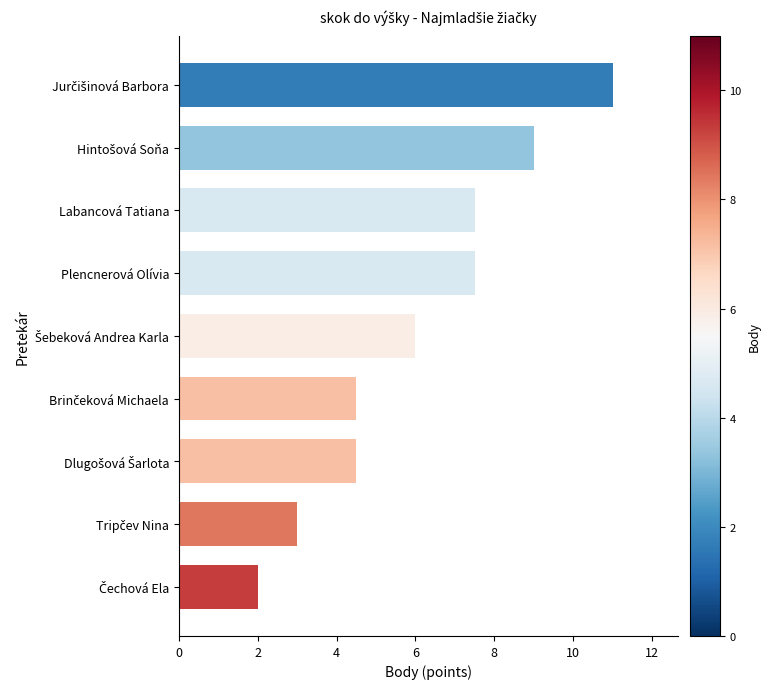

What is the difference between the maximum and second lowest values?

8.0